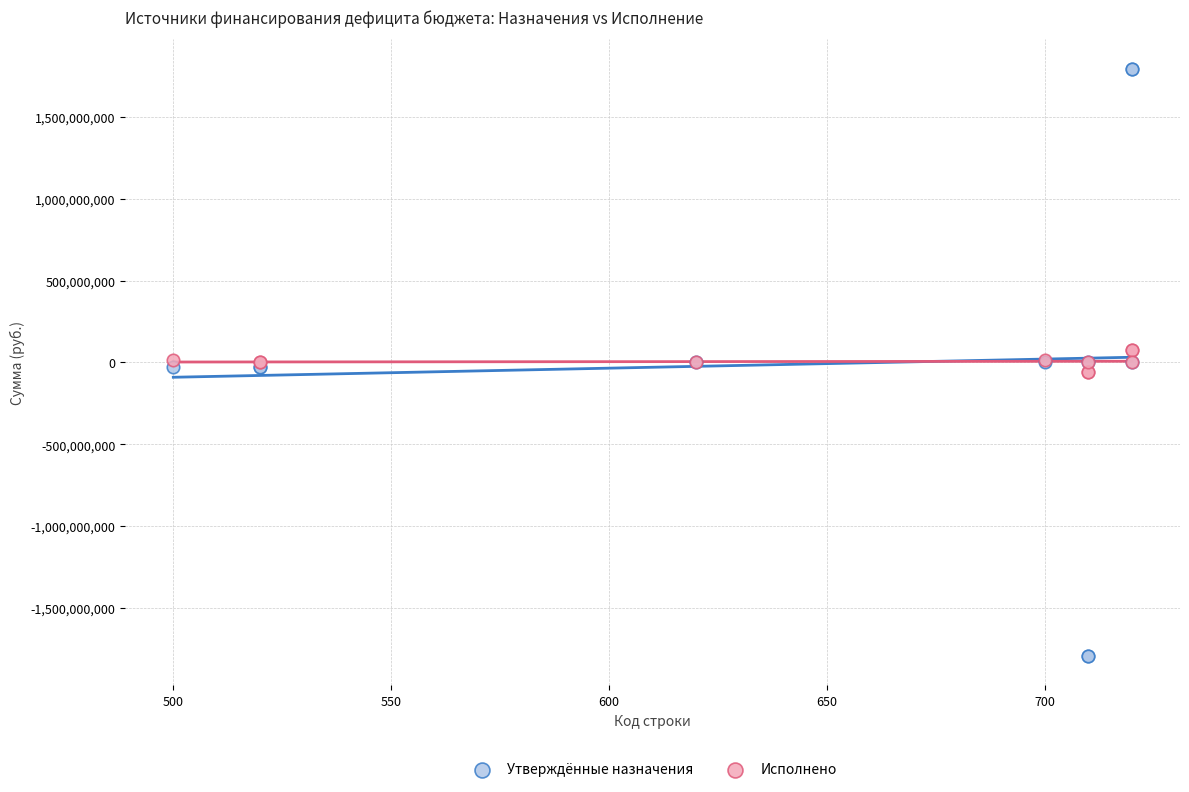

Which series reaches the minimum Y coordinate?

Утверждённые назначения